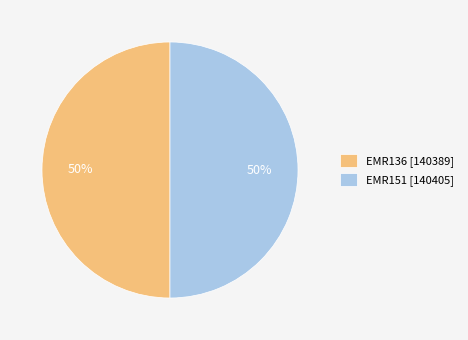

What is the ratio of the value at EMR151 [140405] to the value at EMR136 [140389]?

1.0